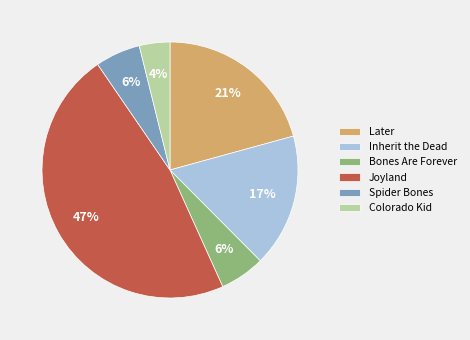

To the nearest percent, what percentage of the pie is Joyland?

47%